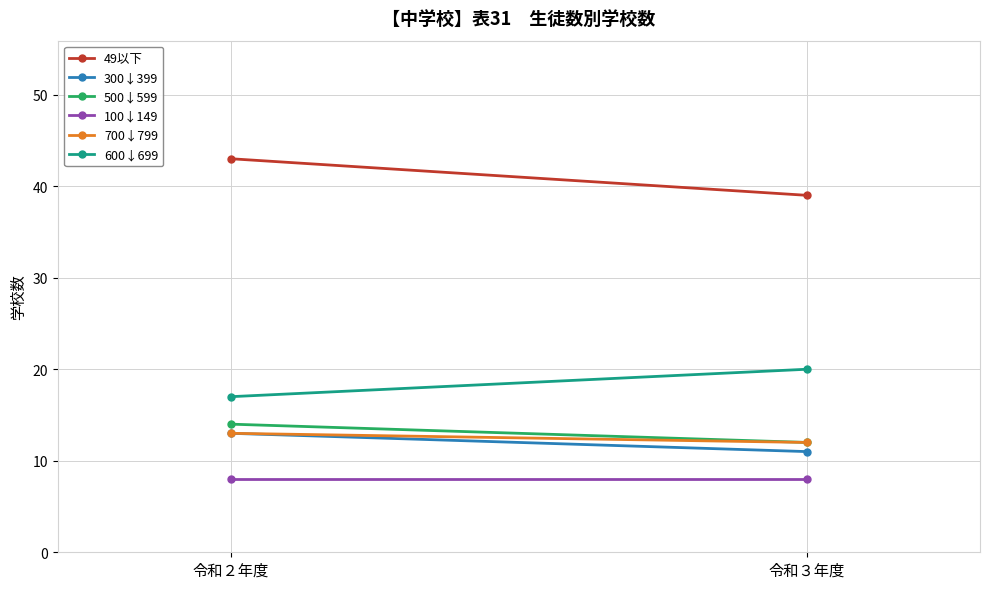

The value of 600↓699 at 令和３年度 is 10. True or false?

False